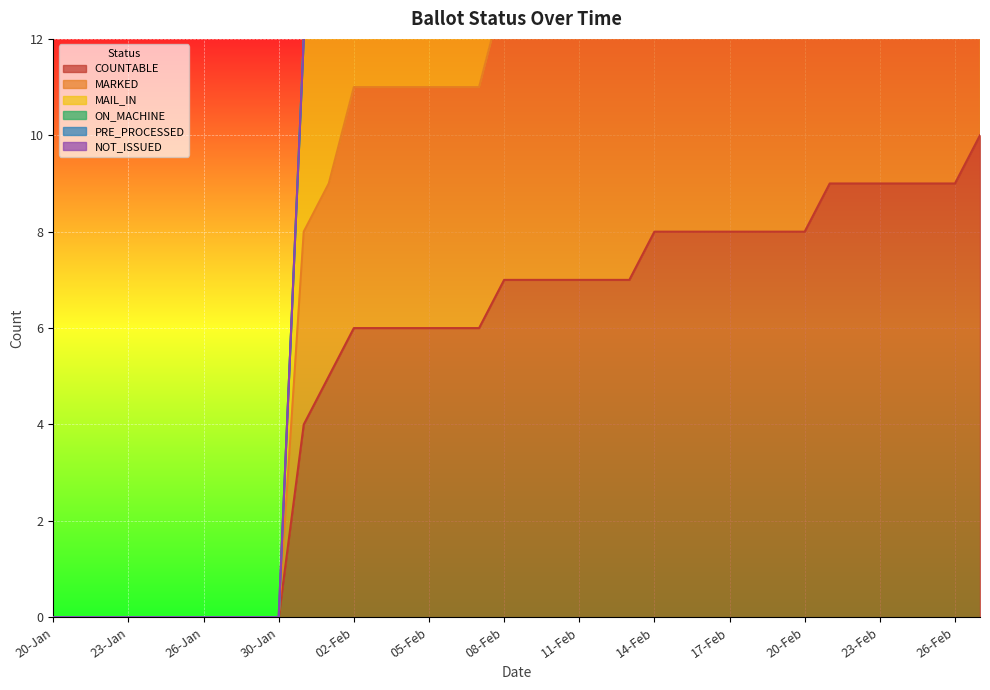

Between 21-Jan and 17-Feb, which is larger?

17-Feb